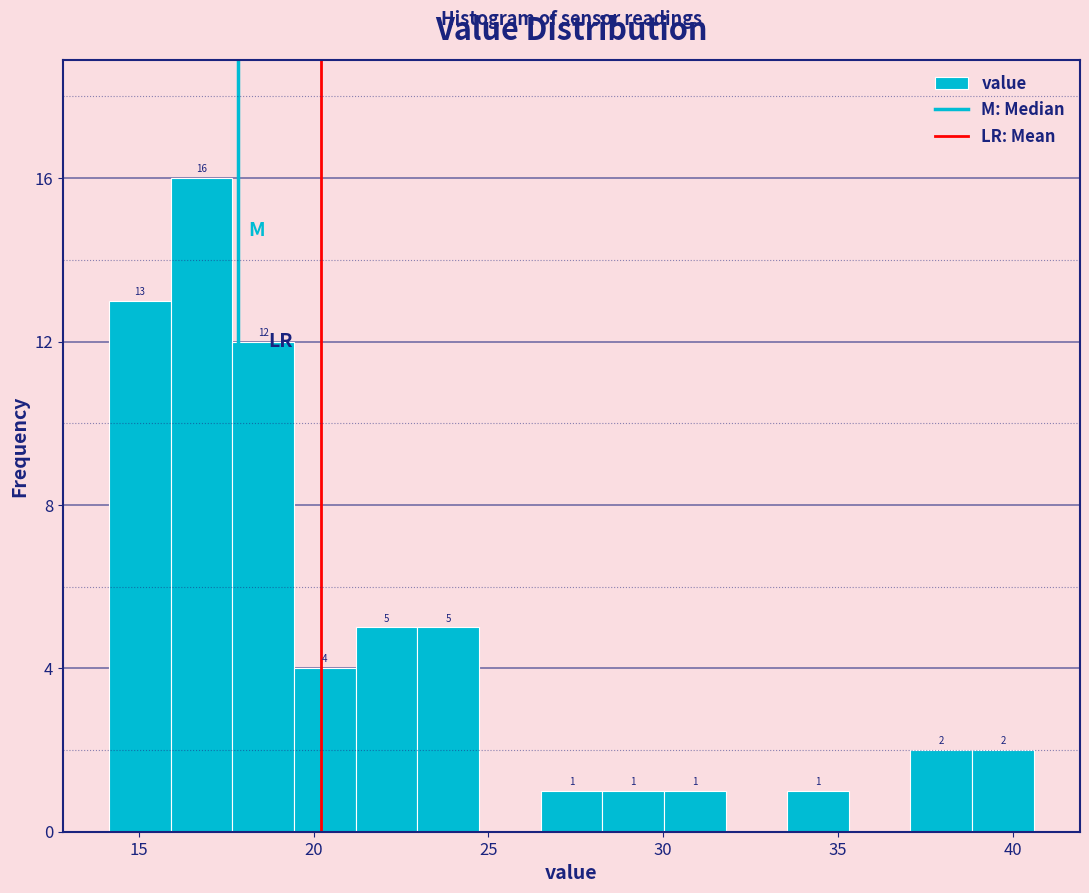

Around what value on the x-axis is the tallest bar? Give the approximate position of its centre, as read against the axis.

17.0